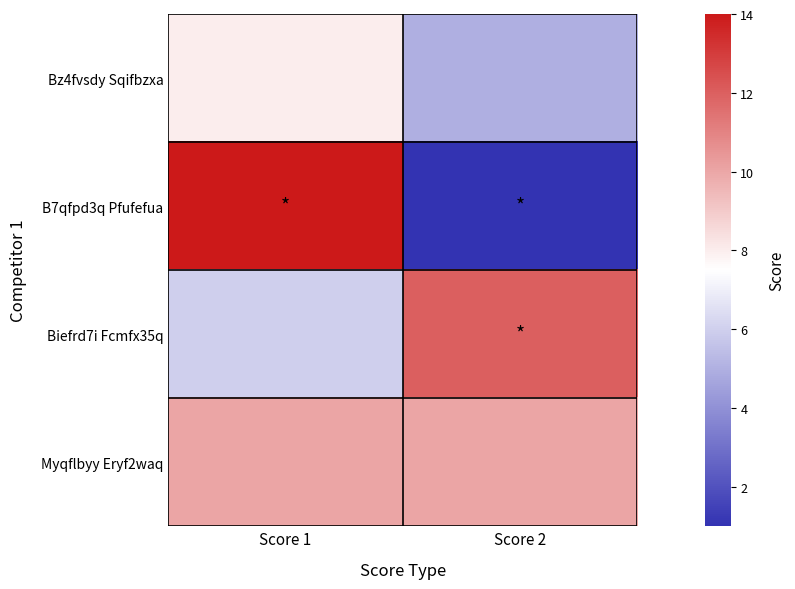

How many categories are shown in the chart?

2